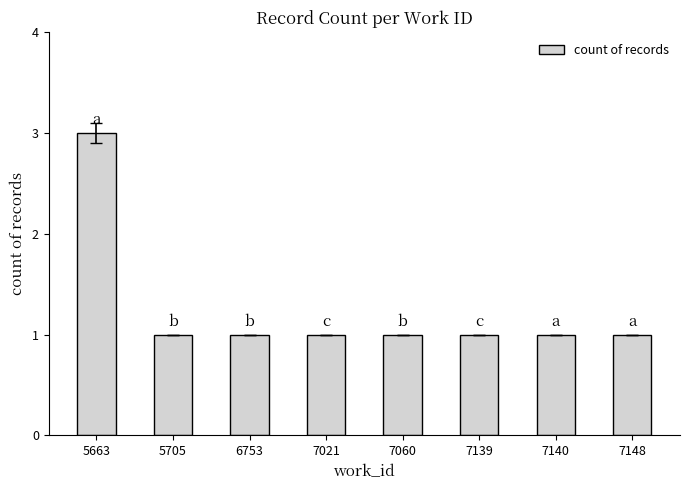

Is it true that the value at 7060 is 1?

True